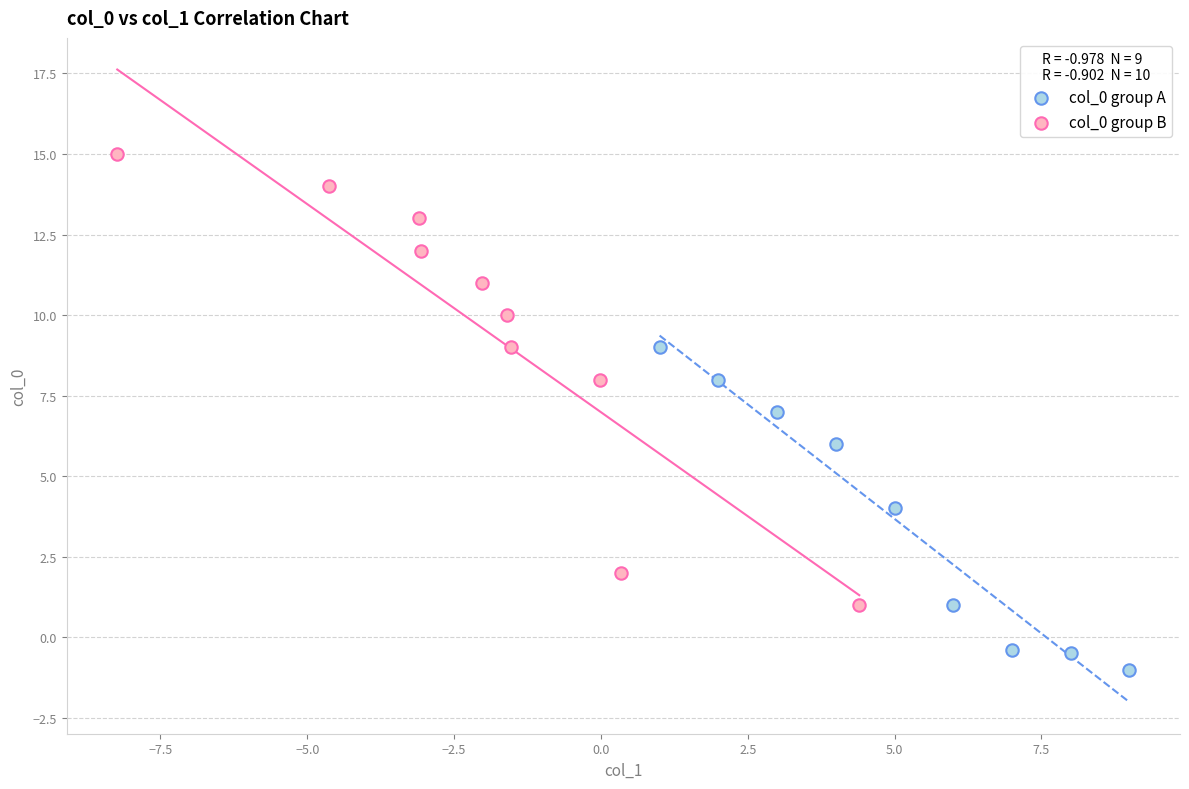

Which series reaches the minimum Y coordinate?

col_0 group A